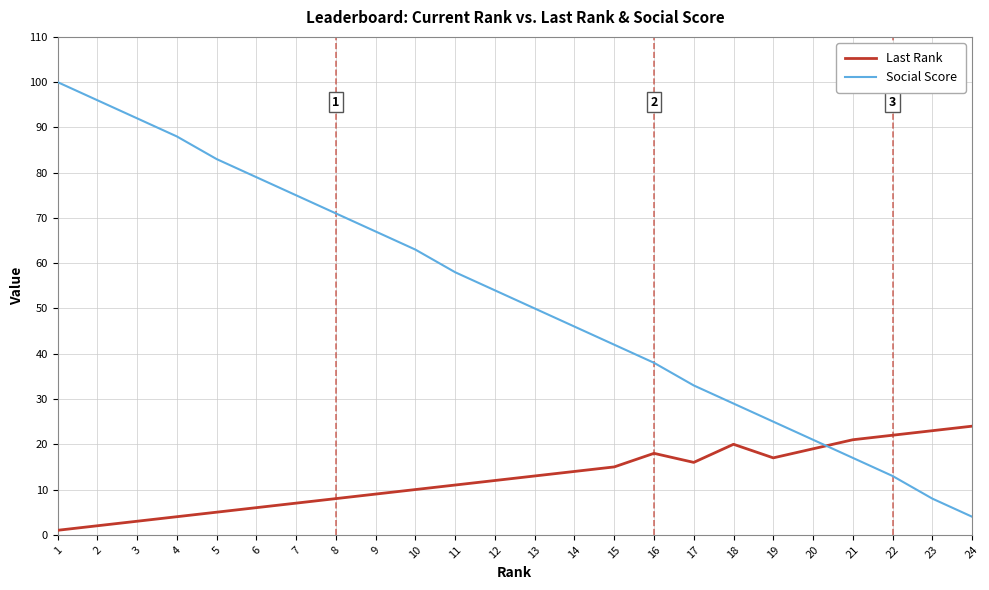

The value of Social Score at 3 is 165. True or false?

False